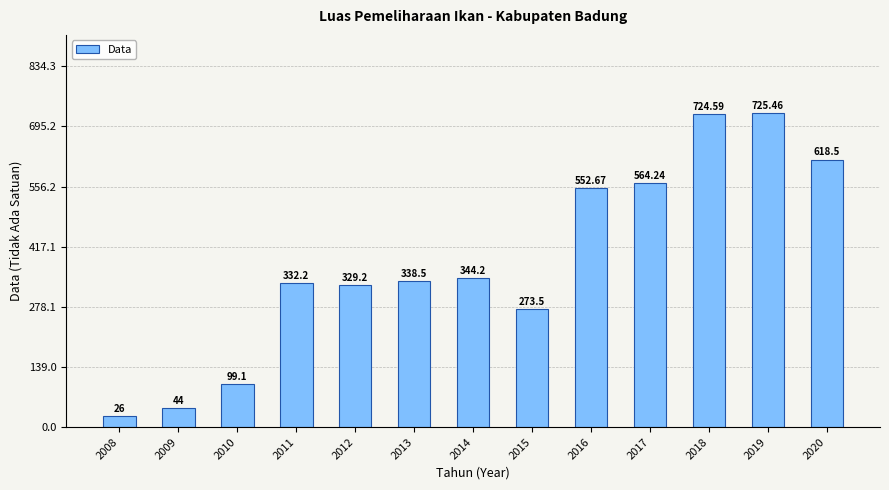

The value at 2016 is 963.1. True or false?

False